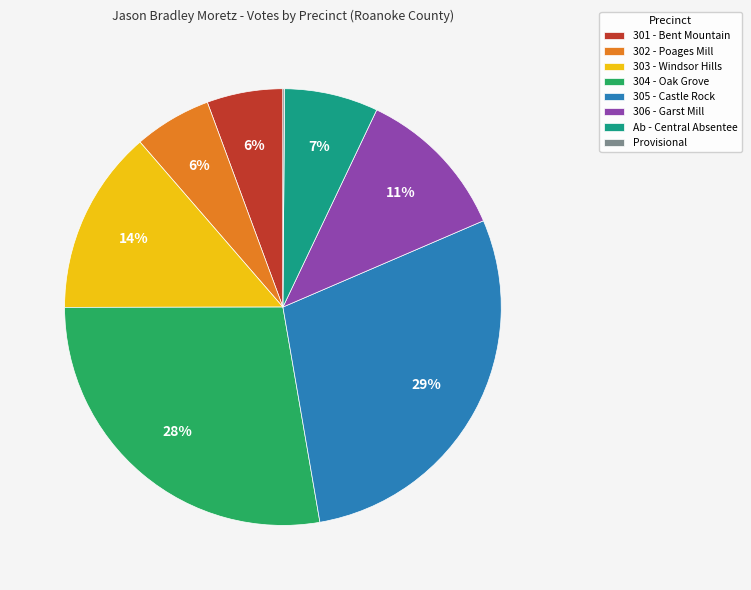

The 304 - Oak Grove slice represents 28% of the pie. True or false?

True